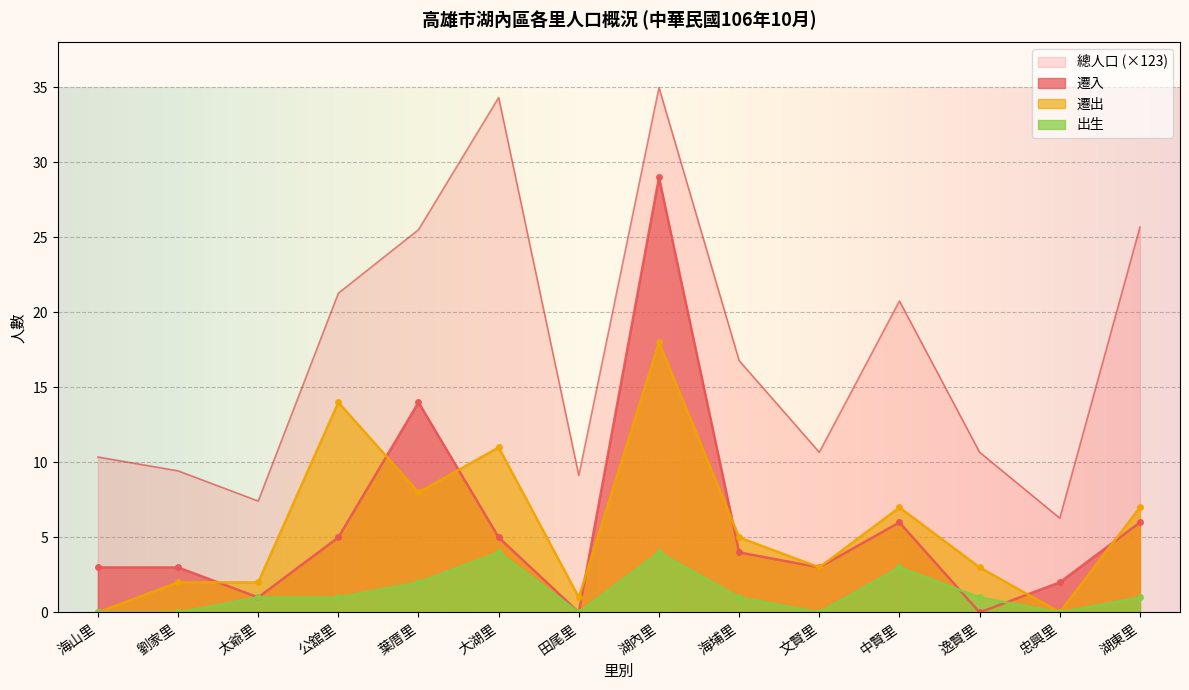

At which label does 遷入 reach its peak?

湖內里